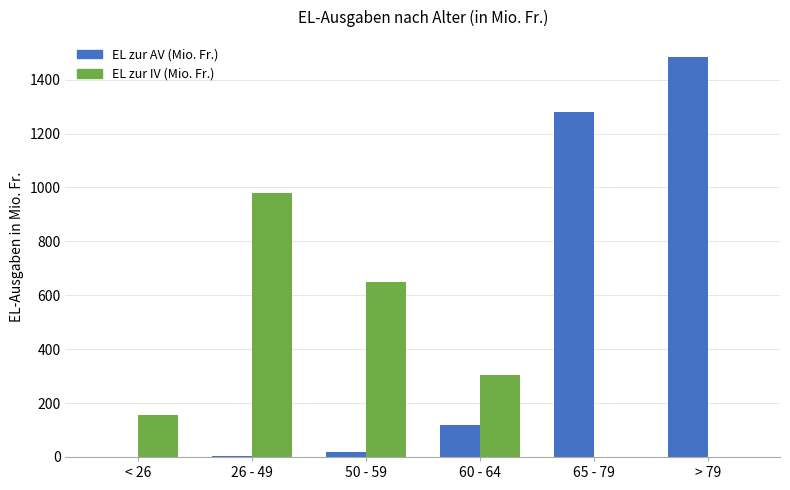

What is the difference between the EL zur AV (Mio. Fr.) values at > 79 and 65 - 79?

202.1